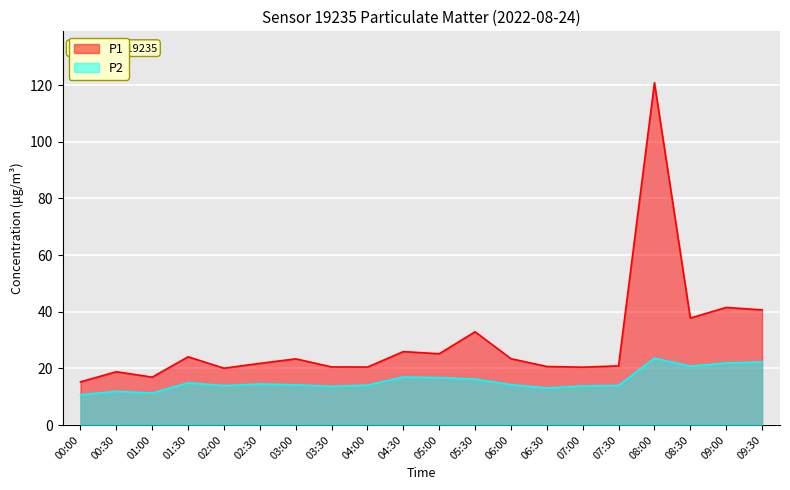

True or false: P1 and P2 intersect in this chart.

False